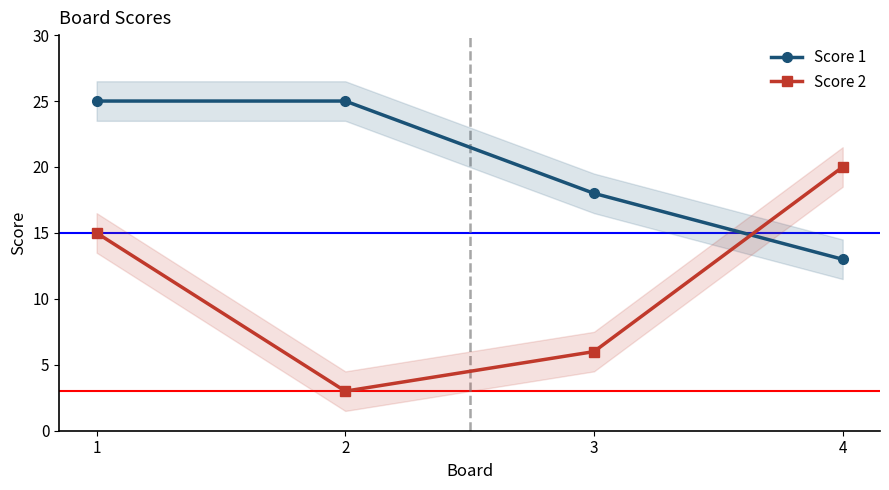

What is the sum of all Score 2 values?

44